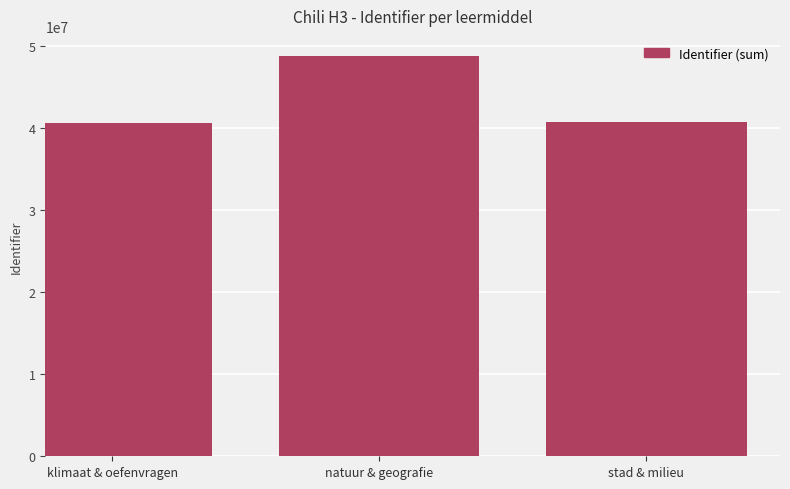

Where does the data first go above 40729222?

natuur & geografie